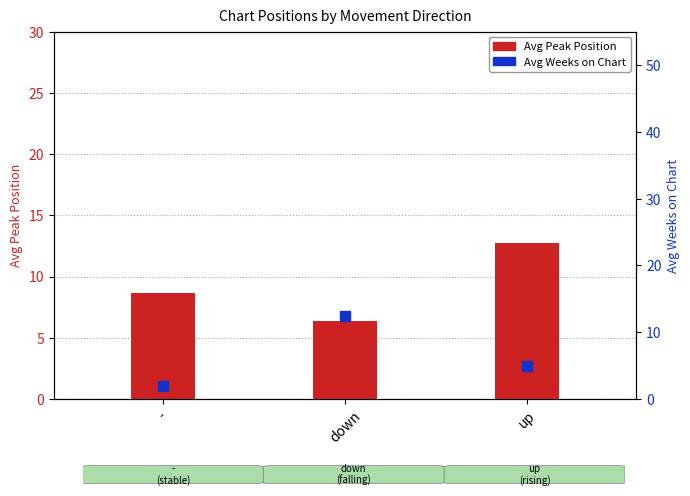

Is the value of Avg Weeks on Chart at up greater than the value of Avg Peak Position at down?

No